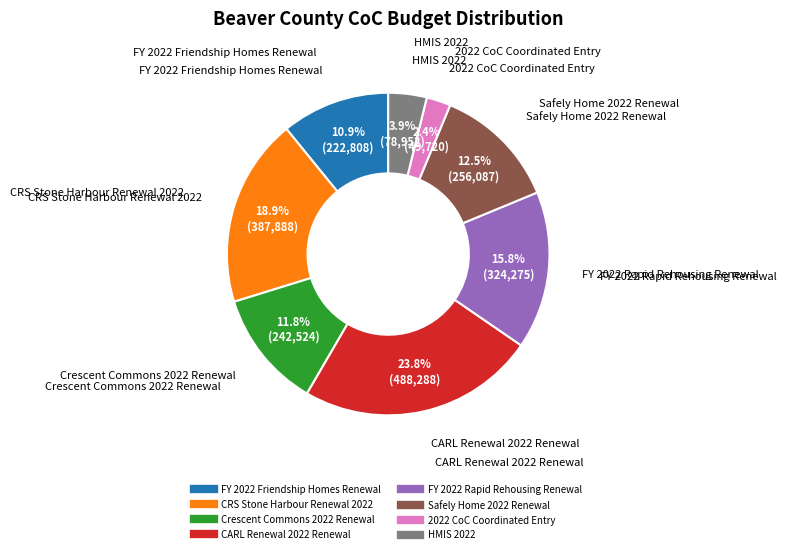

To the nearest percent, what percentage of the pie is CARL Renewal 2022 Renewal?

24%